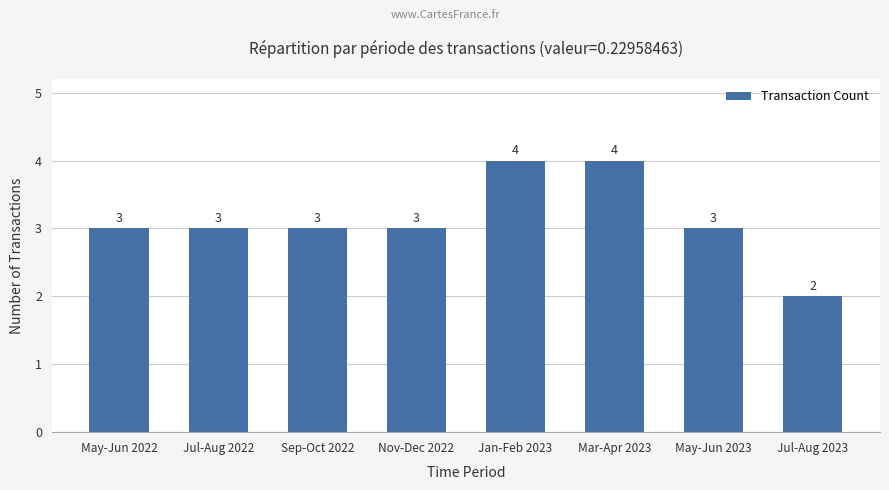

How many values are below 3?

1